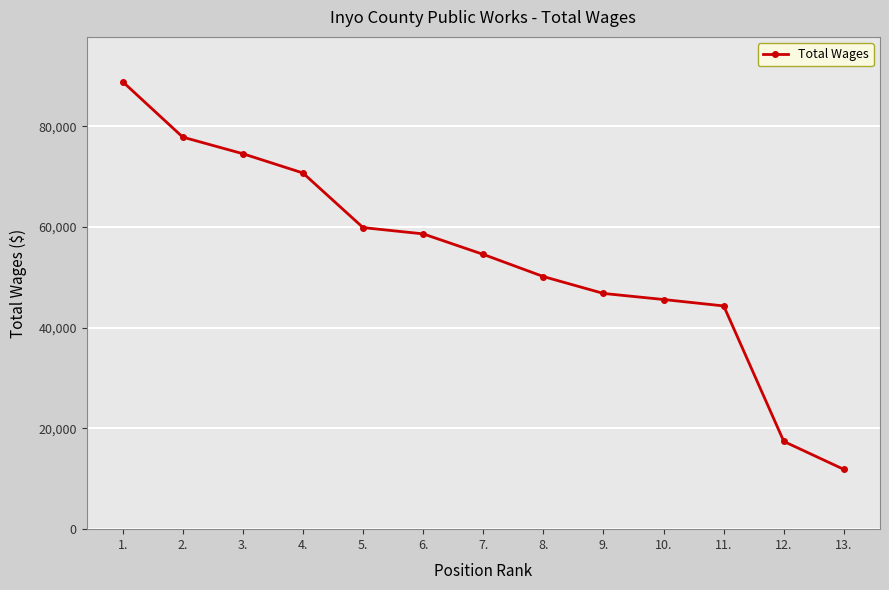

Count the number of data series in this chart.

1